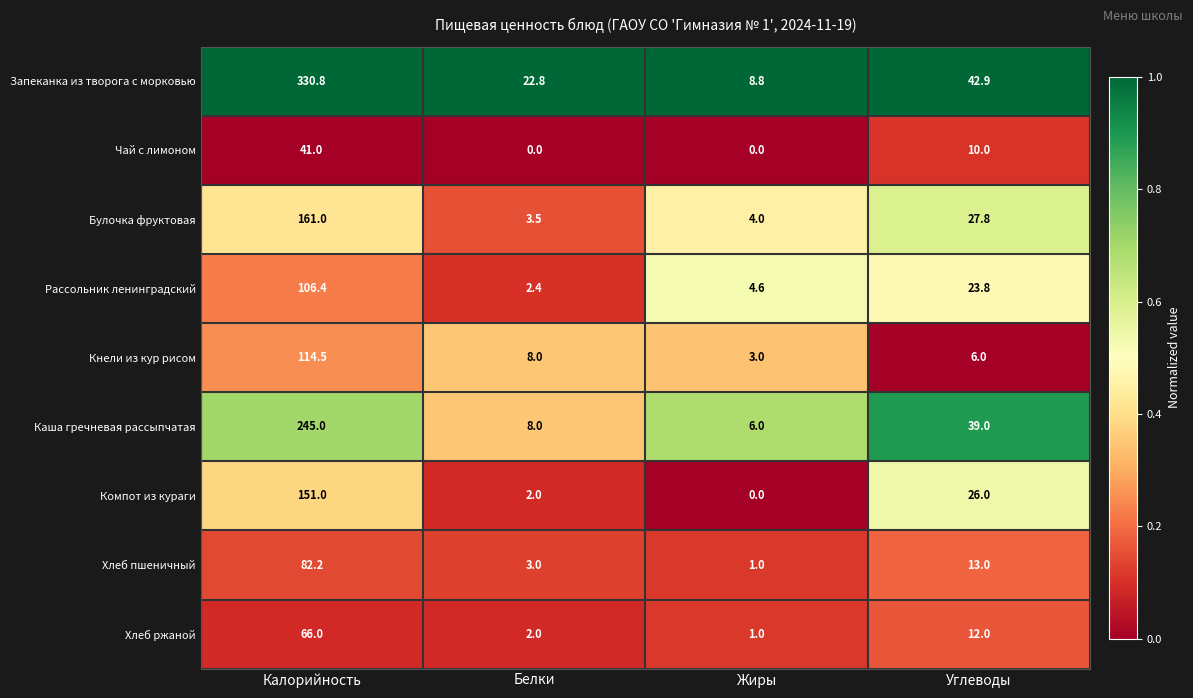

Where does the Булочка фруктовая series first go above 27?

Калорийность